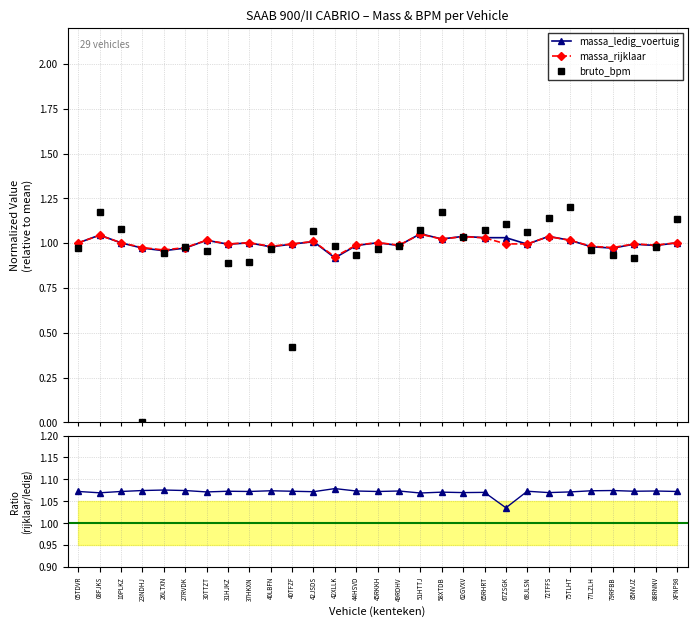

What is the greatest value displayed?

1.2